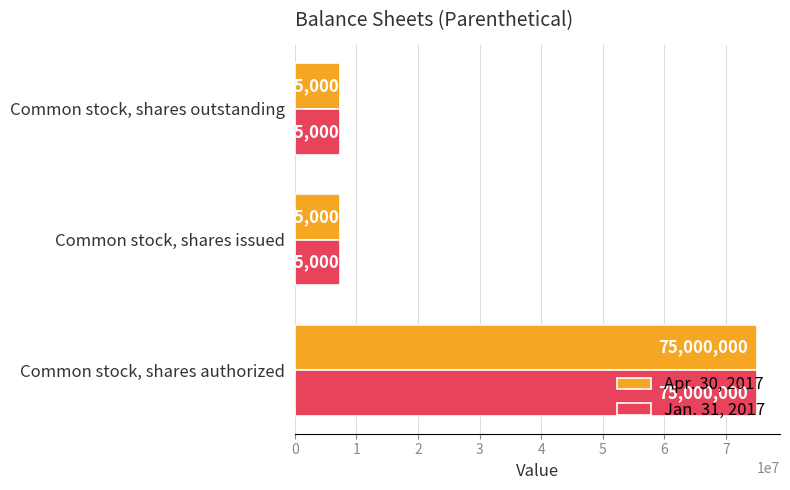

How many Jan. 31, 2017 values are between 7285000 and 75000000?

3